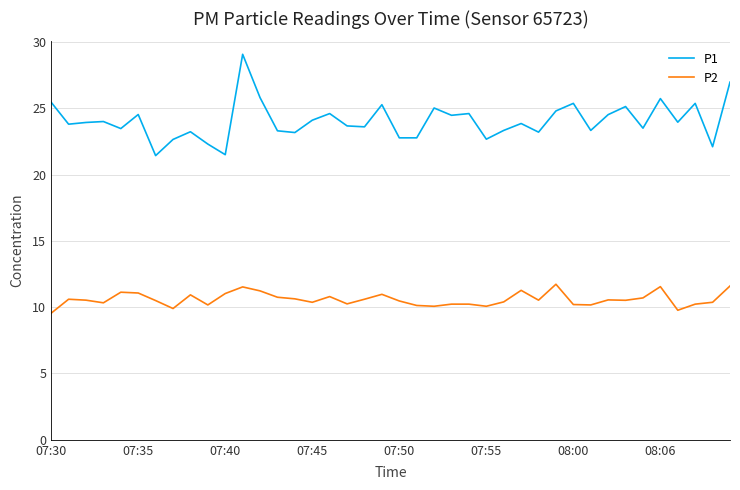

What is the maximum value for P1?

29.1